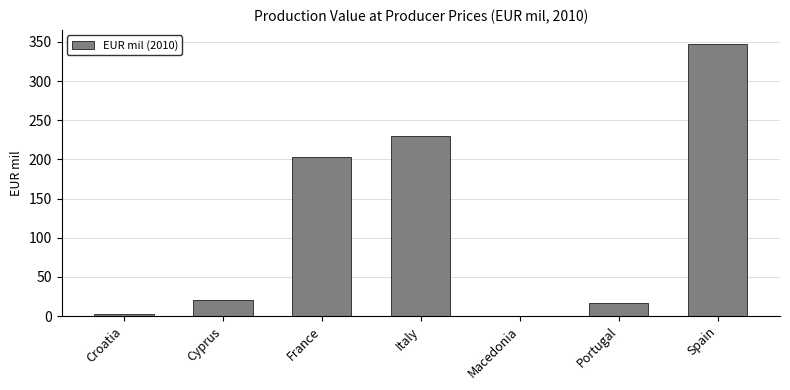

Where is the data nearest to the value 174?

France